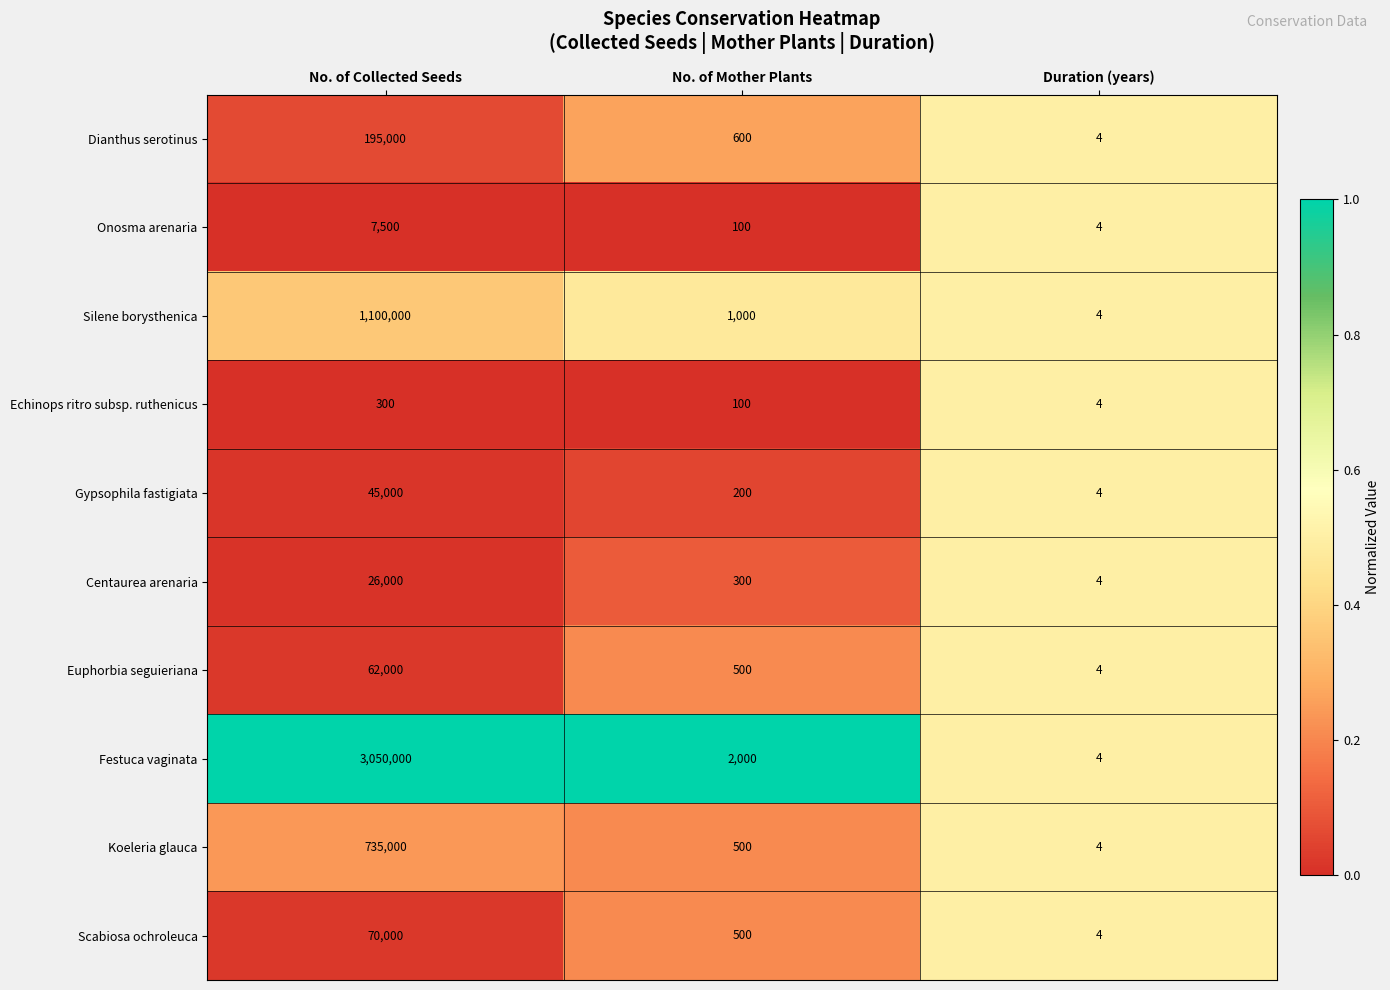

What is the difference between the maximum and minimum values in the Silene borysthenica series?

1099996